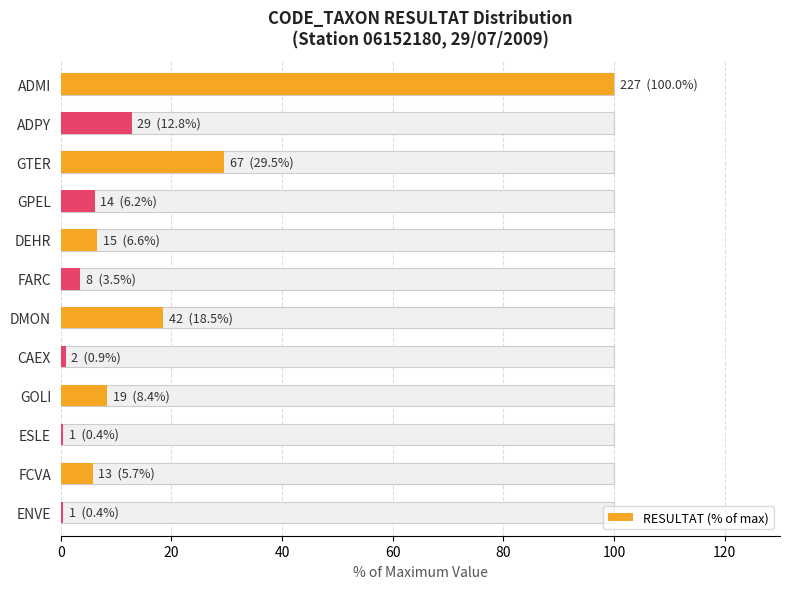

What is the average value?

16.1